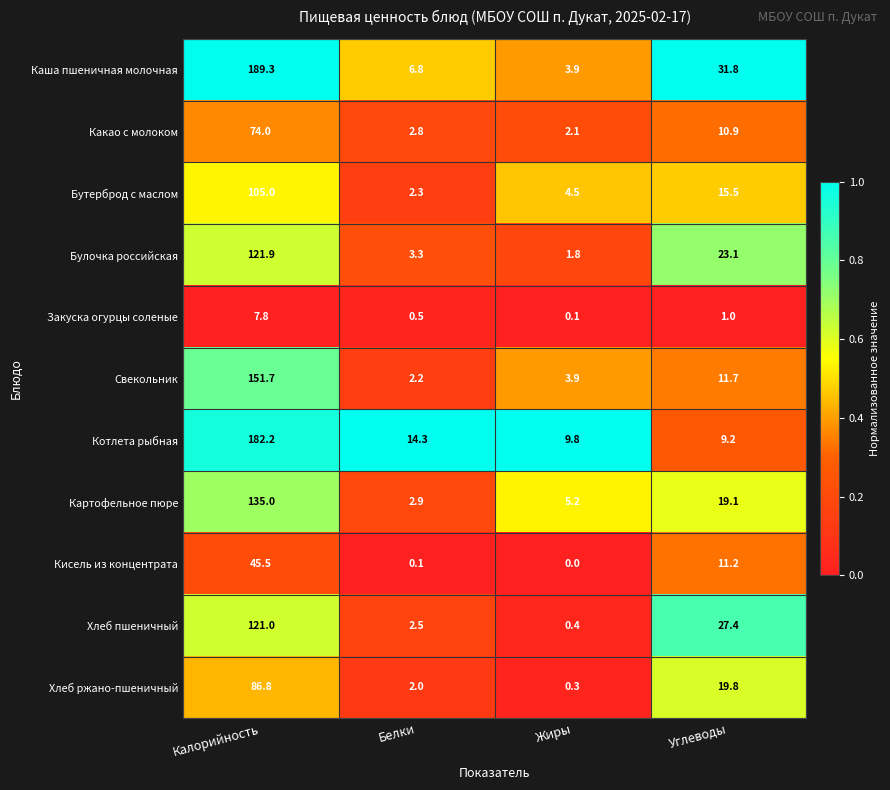

Rank the series by their maximum value, from highest to lowest.

Каша пшеничная молочная, Котлета рыбная, Свекольник, Картофельное пюре, Булочка российская, Хлеб пшеничный, Бутерброд с маслом, Хлеб ржано-пшеничный, Какао с молоком, Кисель из концентрата, Закуска огурцы соленые